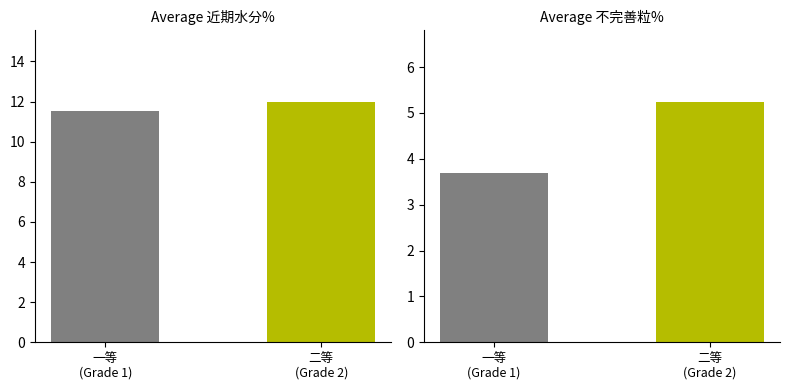

Which series has the largest total across all categories?

近期水分%